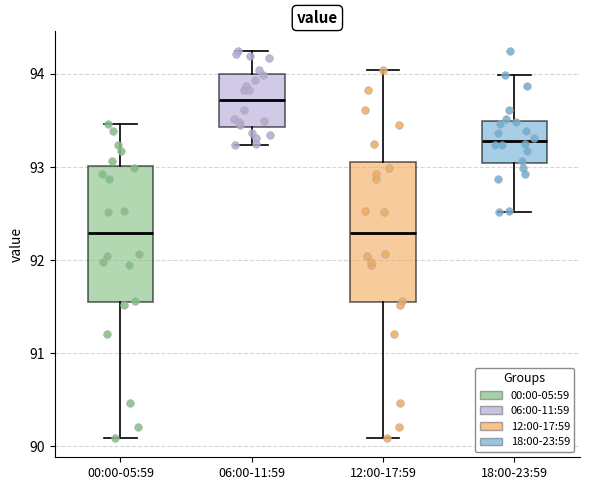

Where is the lower edge of the box for 06:00-11:59 on the y-axis? The values are not printed on the chart, so give them approximately, as read against the axis.

93.4